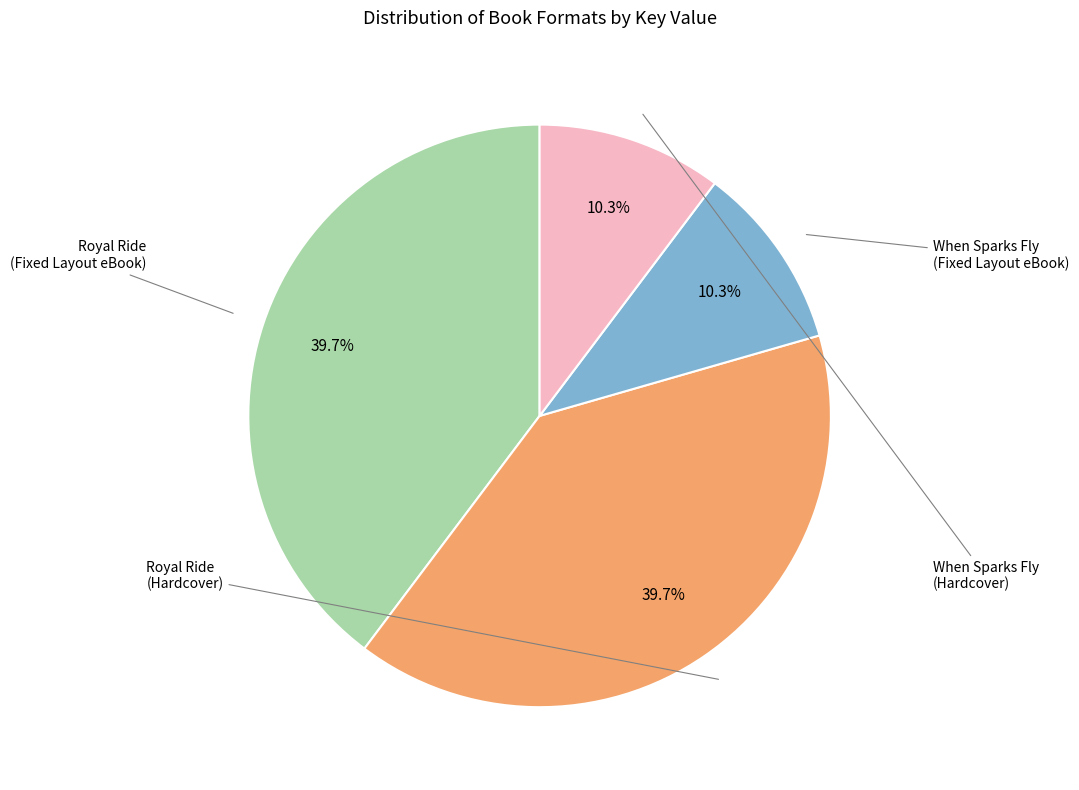

Between Royal Ride (Hardcover) and When Sparks Fly (Fixed Layout eBook), which is larger?

Royal Ride (Hardcover)